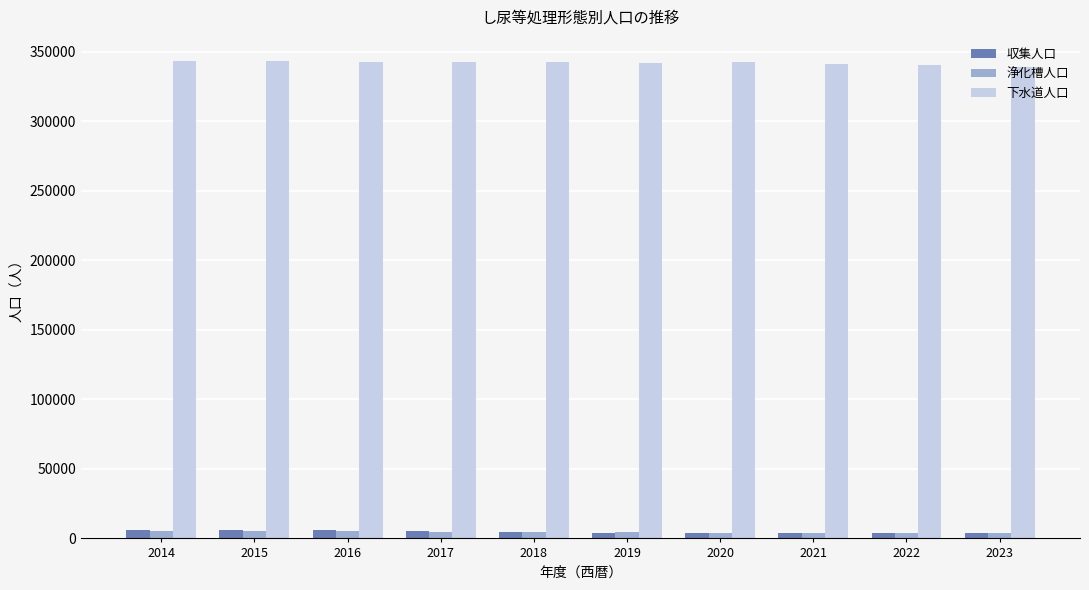

How many bars are there in total?

30